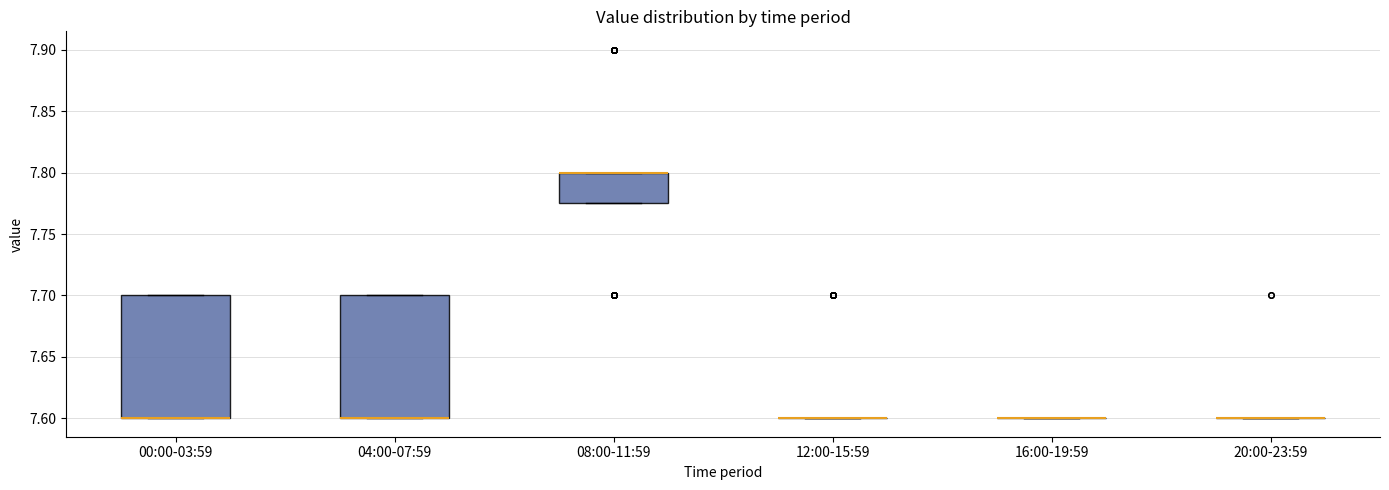

Where is the lower edge of the box for 00:00-03:59 on the y-axis? The values are not printed on the chart, so give them approximately, as read against the axis.

7.600